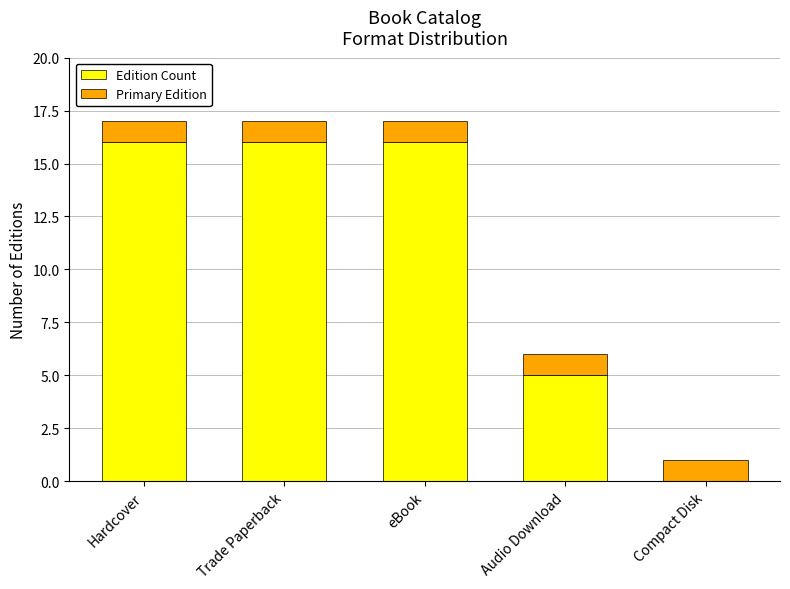

What is the maximum value for Edition Count?

16